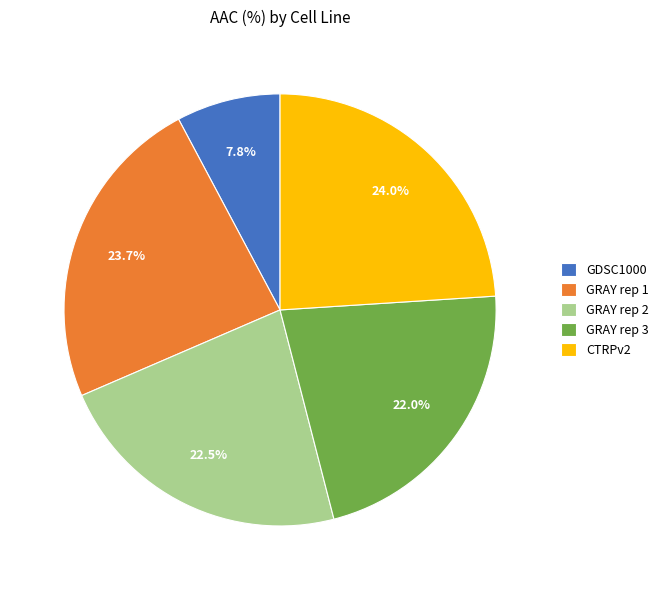

What percentage is NOT represented by GRAY rep 3?

78.0%